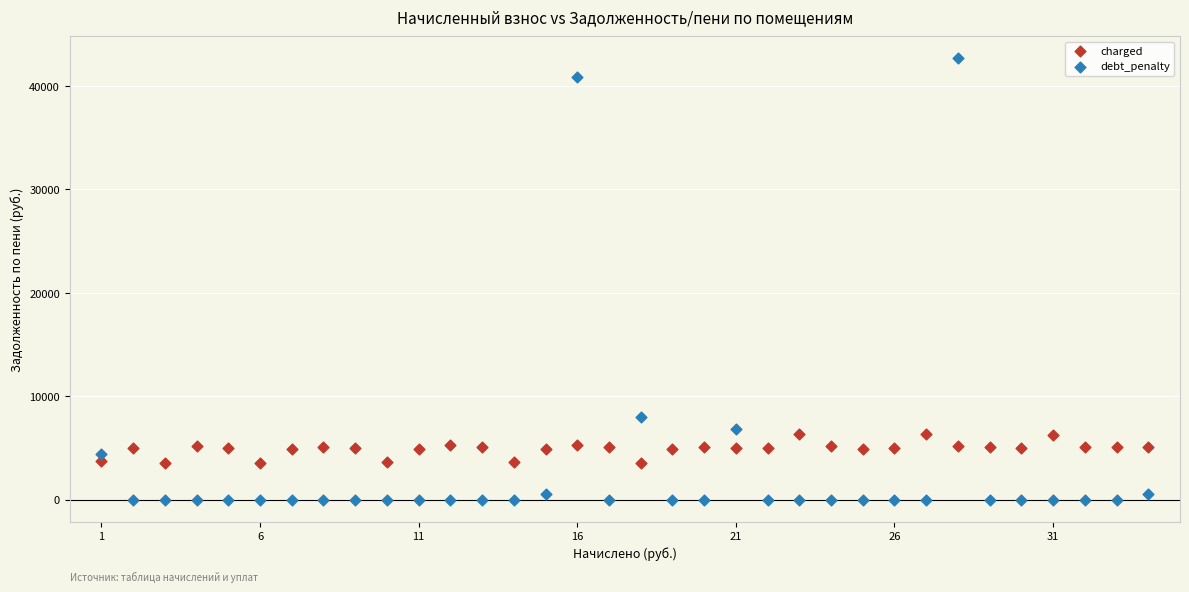

Which series has the largest Y range (max minus min)?

debt_penalty